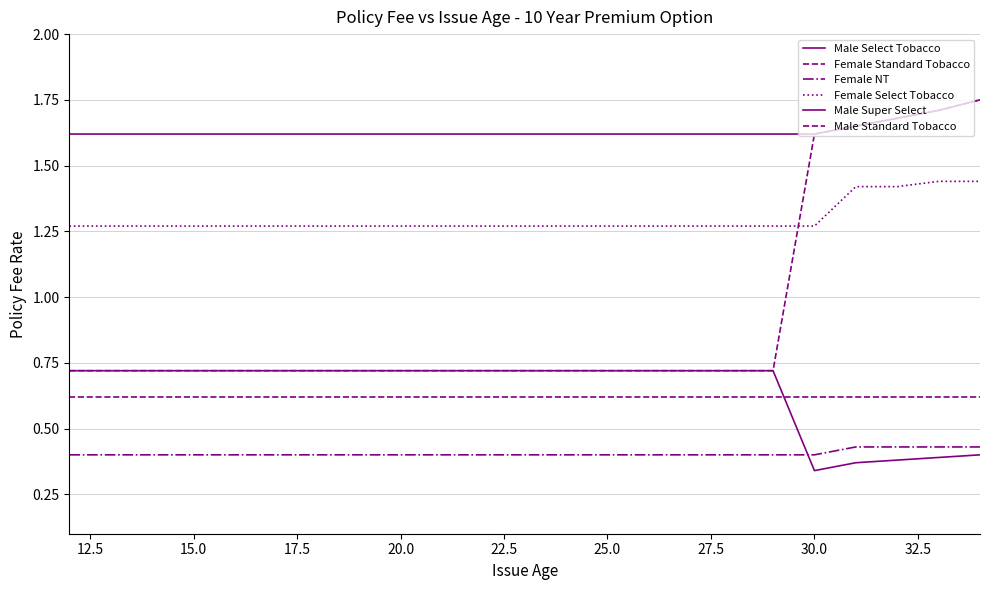

How many lines are shown in the chart?

6